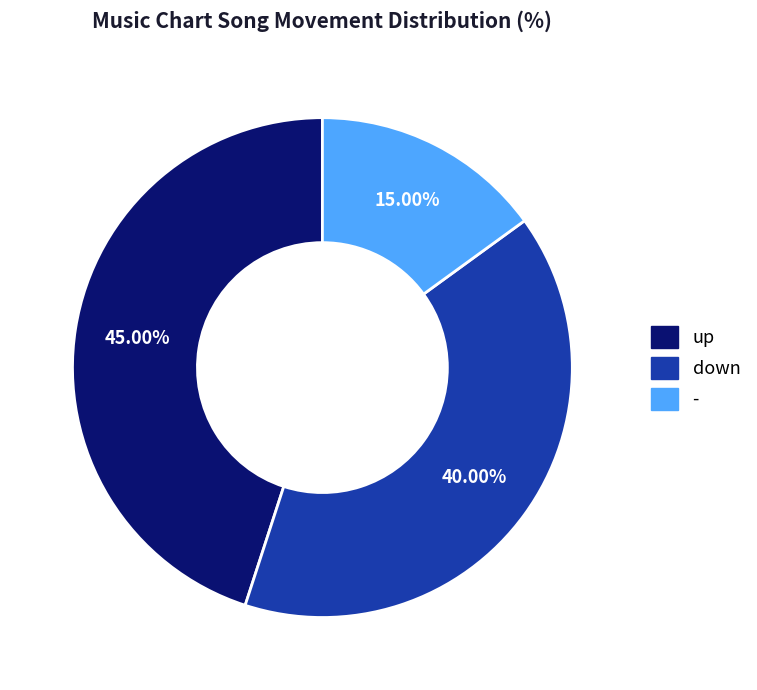

Is there a majority slice in this chart?

No